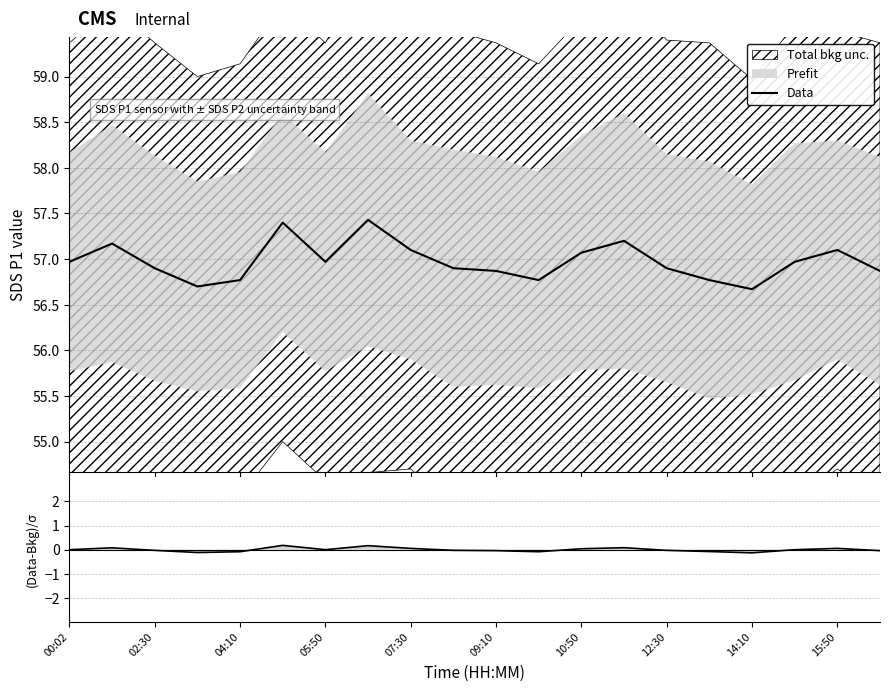

Reading right to left, what are all the values shown in this chart?

Data: 56.9	57.1	57.0	56.7	56.8	56.9	57.2	57.1	56.8	56.9	56.9	57.1	57.4	57.0	57.4	56.8	56.7	56.9	57.2	57.0
(Data-Bkg)/σ: -0.0	0.1	-0.0	-0.1	-0.1	-0.0	0.1	0.0	-0.1	-0.0	-0.0	0.1	0.2	-0.0	0.2	-0.1	-0.1	-0.0	0.1	-0.0